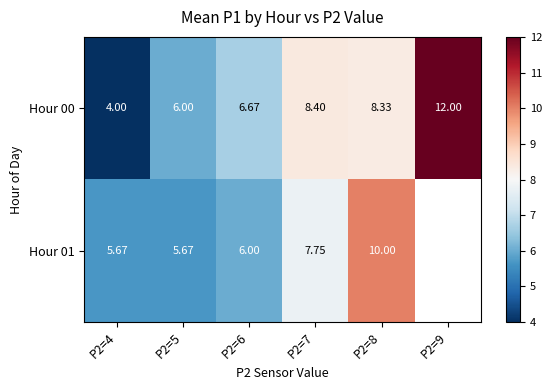

What is the total value across all series at P2=5?

11.7